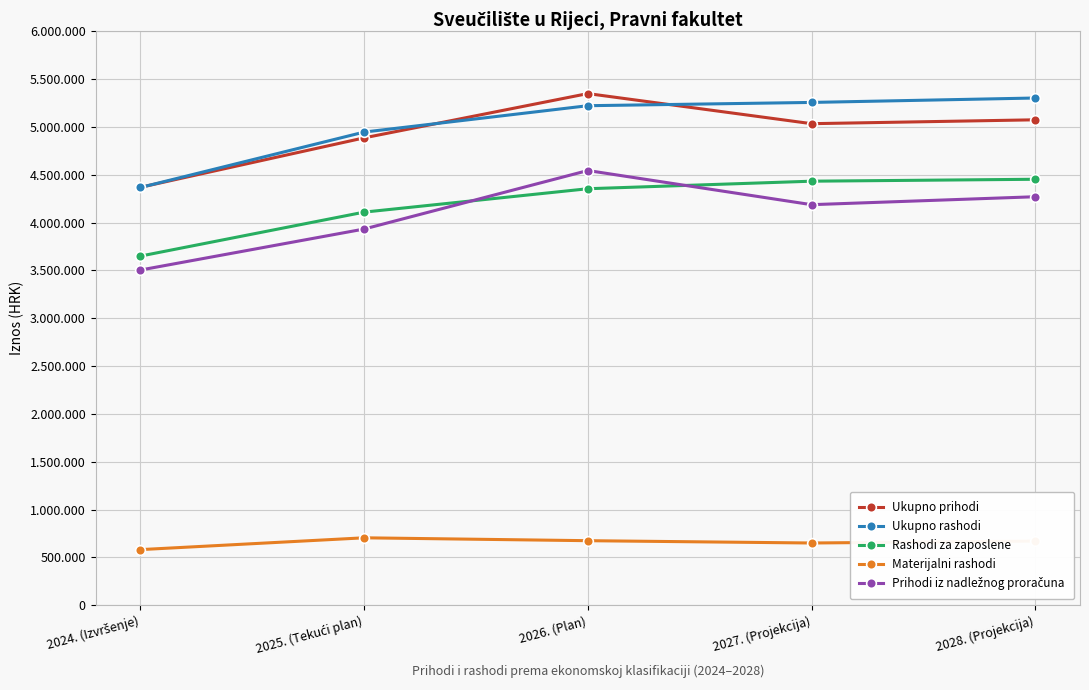

Where is Prihodi iz nadležnog proračuna nearest to the value 4025176?

2025. (Tekući plan)